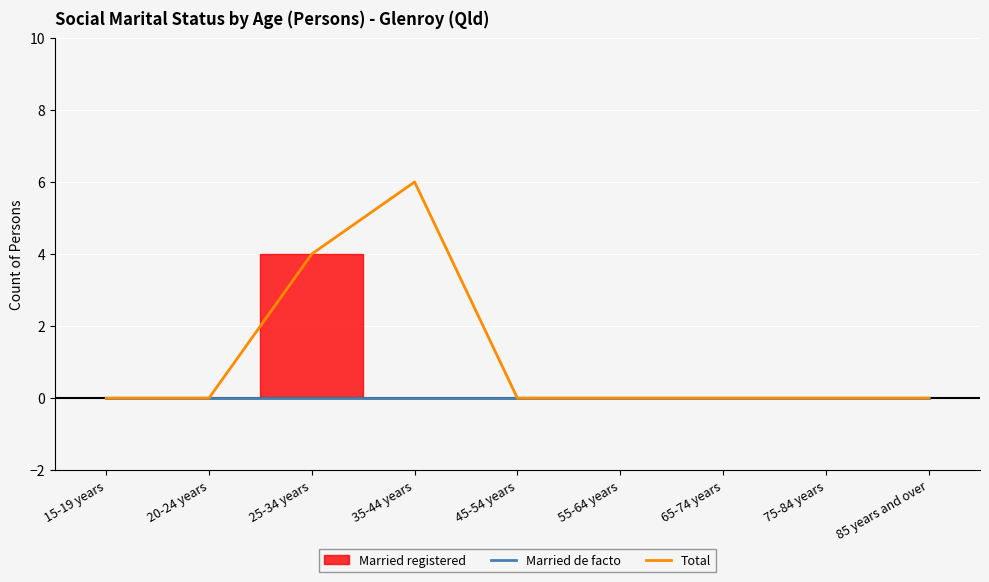

How many lines are shown in the chart?

2